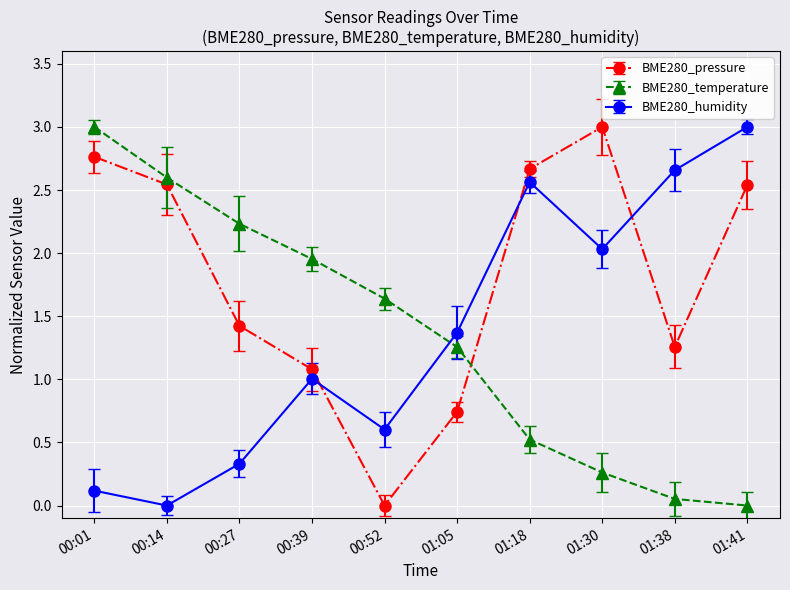

Does the chart have visible grid lines?

Yes